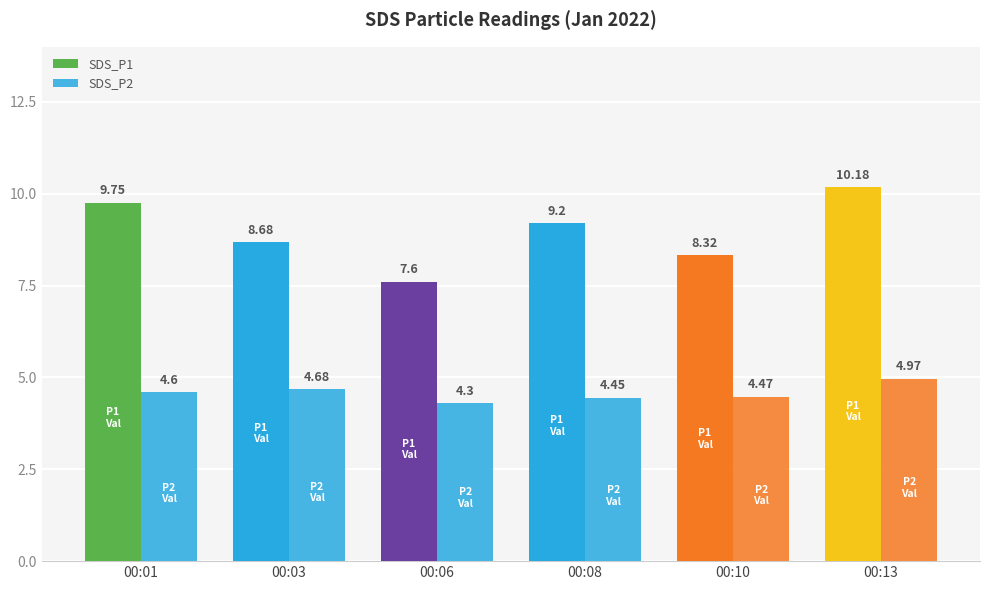

Reading right to left, what are all the values shown in this chart?

SDS_P1: 00:13=10.2	00:10=8.3	00:08=9.2	00:06=7.6	00:03=8.7	00:01=9.8
SDS_P2: 00:13=5.0	00:10=4.5	00:08=4.5	00:06=4.3	00:03=4.7	00:01=4.6